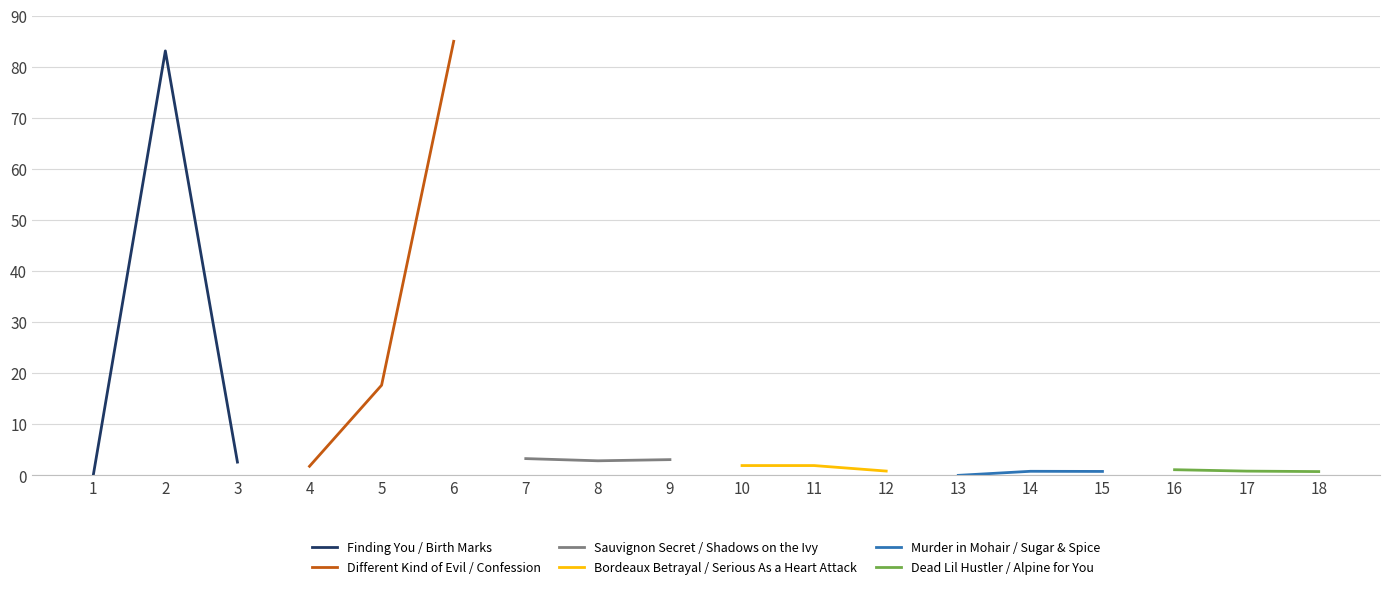

What is the sum of the Finding You / Birth Marks values at 2 and 1?

83.1